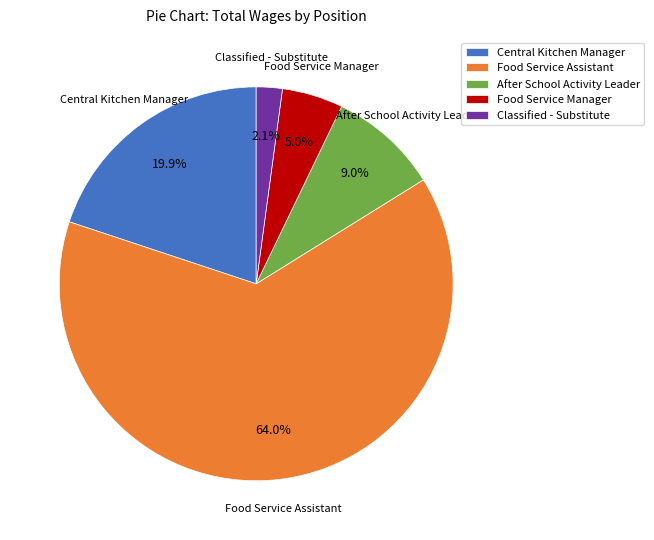

To the nearest percent, what is the combined percentage of Central Kitchen Manager and After School Activity Leader?

29%